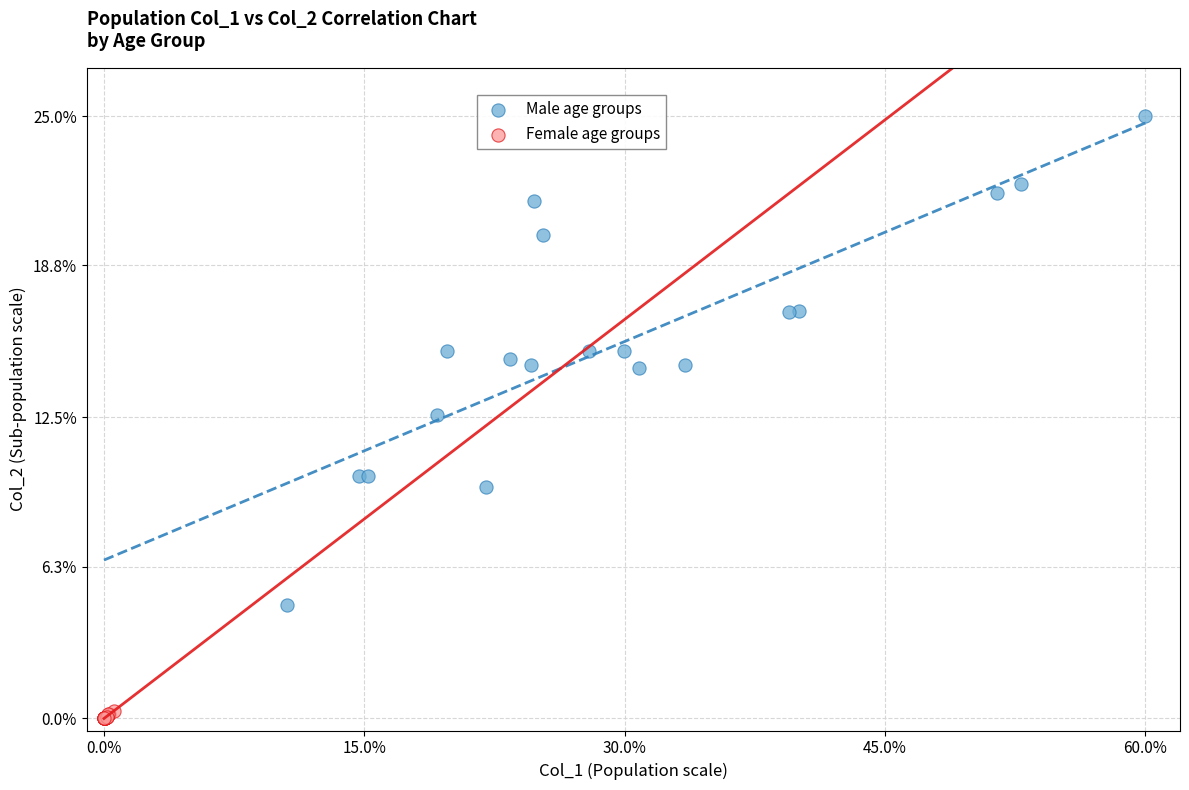

Which series contains the highest Y value?

Male age groups